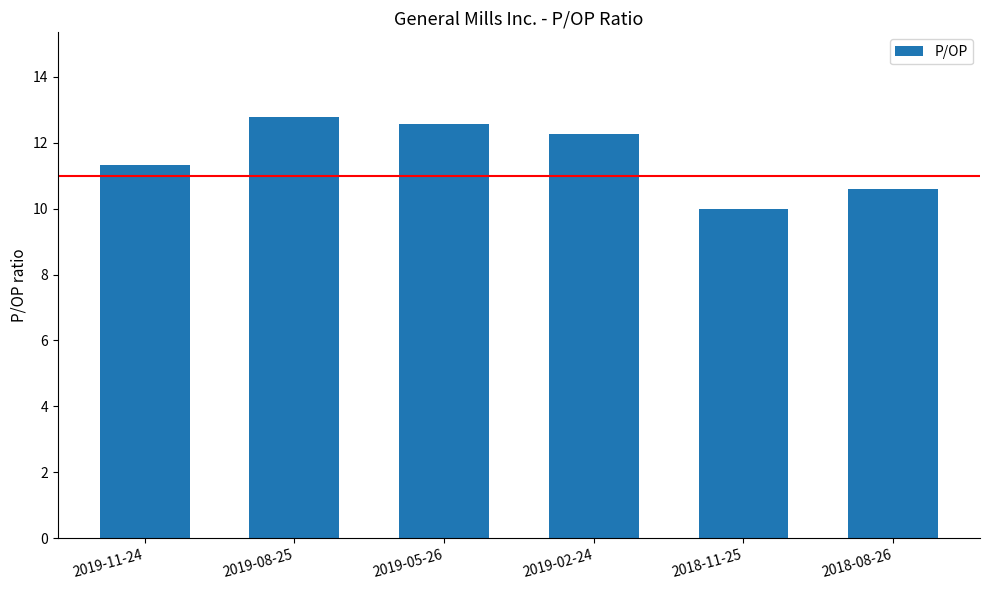

List the labels in order of value, smallest first.

2018-11-25, 2018-08-26, 2019-11-24, 2019-02-24, 2019-05-26, 2019-08-25